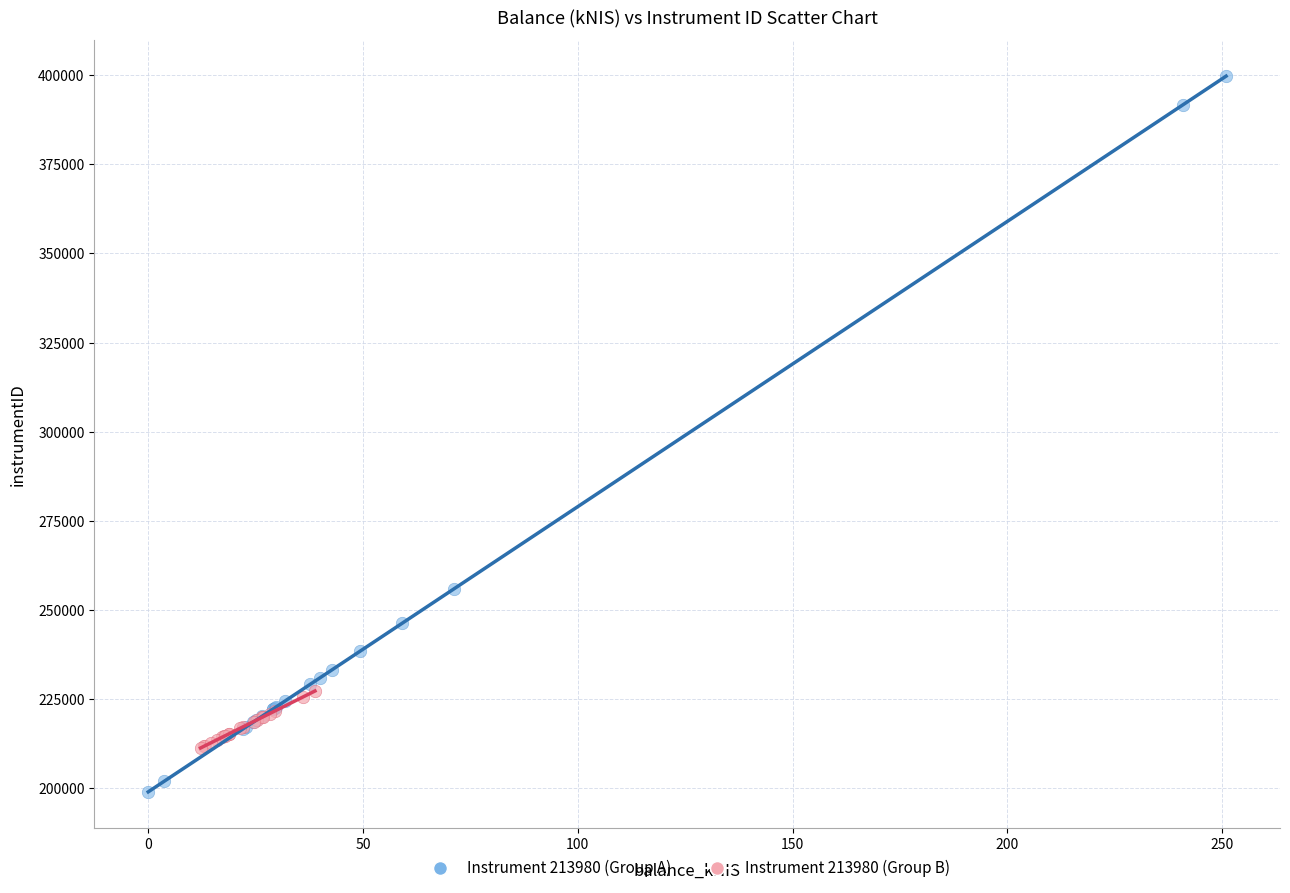

Which series reaches the maximum Y coordinate?

Instrument 213980 (Group A)